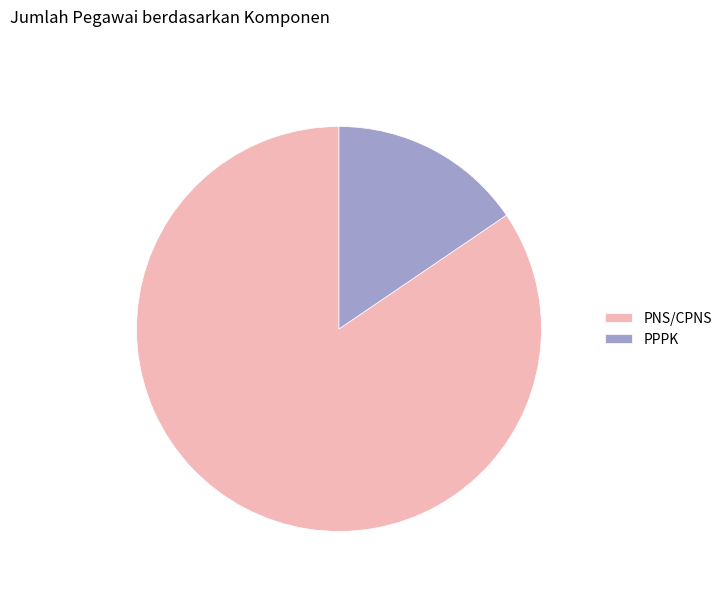

Which slice is the largest?

PNS/CPNS